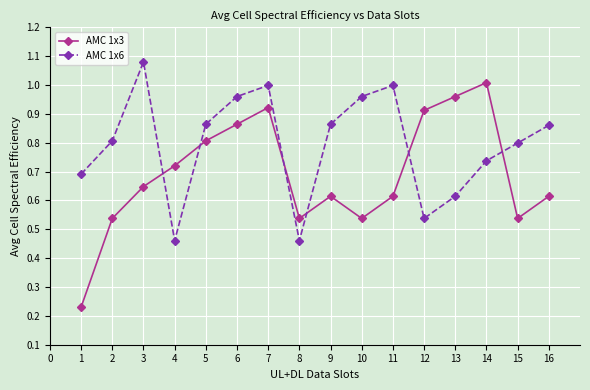

At 11, list the series in order from largest to smallest.

AMC 1x6, AMC 1x3